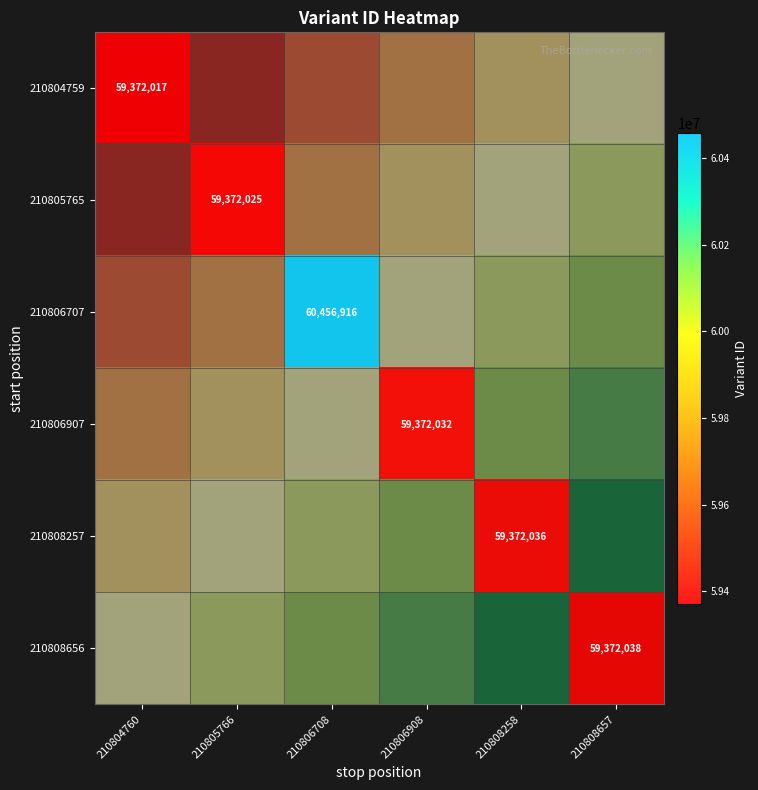

At how many categories does at least one series exceed 59449479?

1